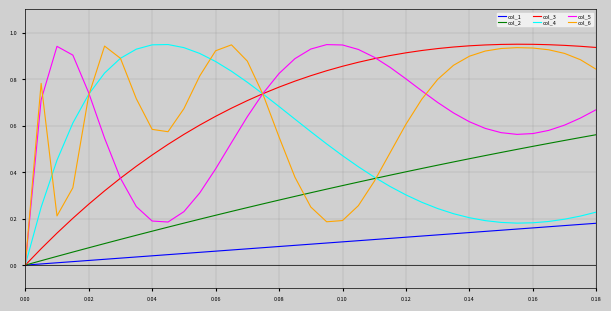

True or false: col_6 has more than 0 points higher than both neighbors.

True